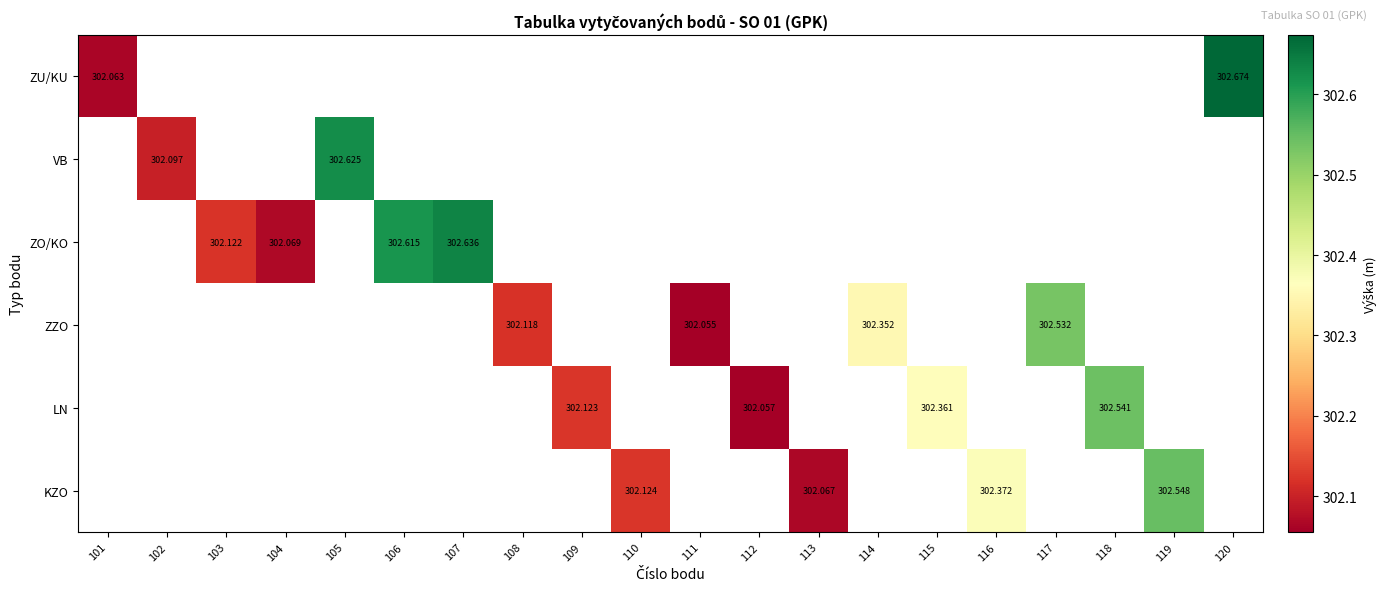

What is the maximum value for ZU/KU?

302.7